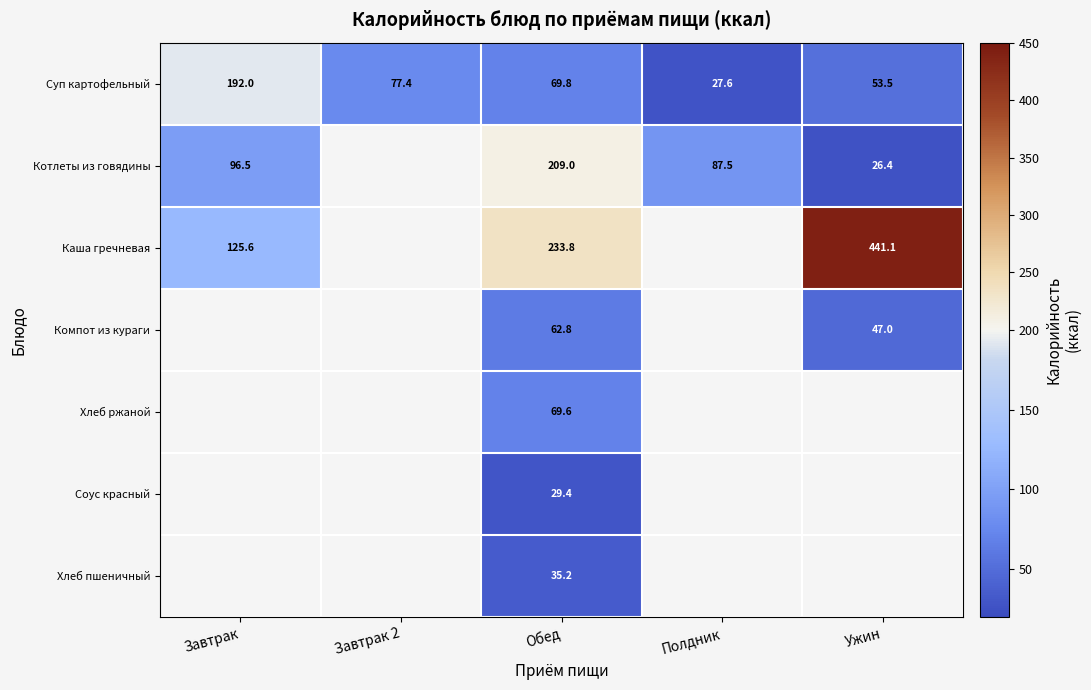

Read the Суп картофельный value at Завтрак.

192.0